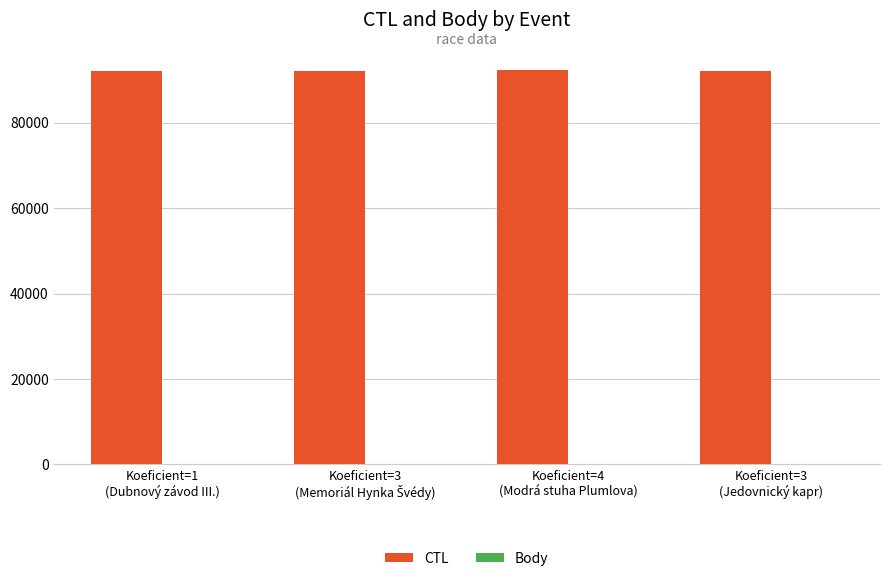

What is the greatest value displayed?

92204.0